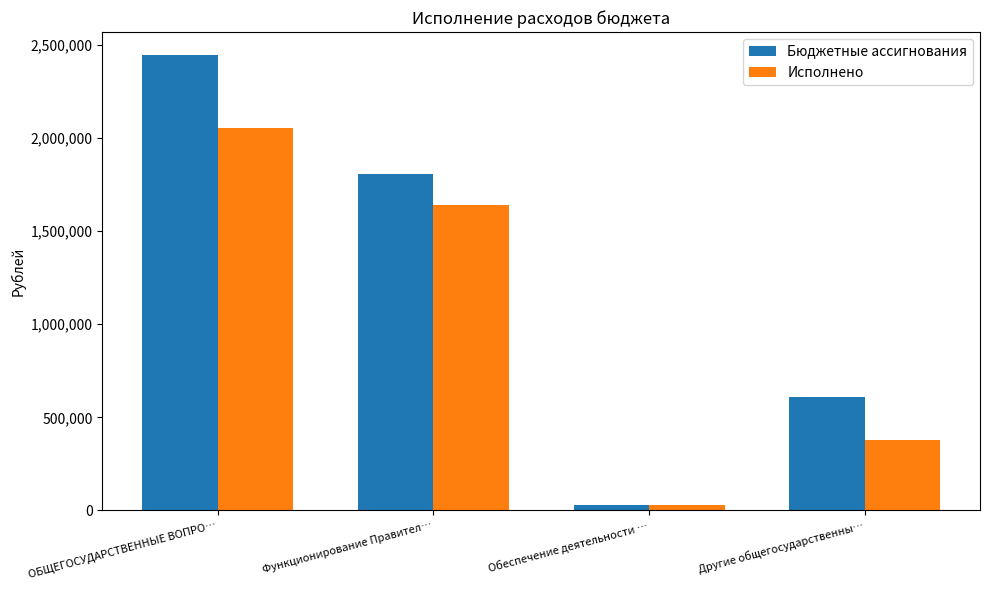

At which label is Бюджетные ассигнования closest to 1238186?

Функционирование Правител…